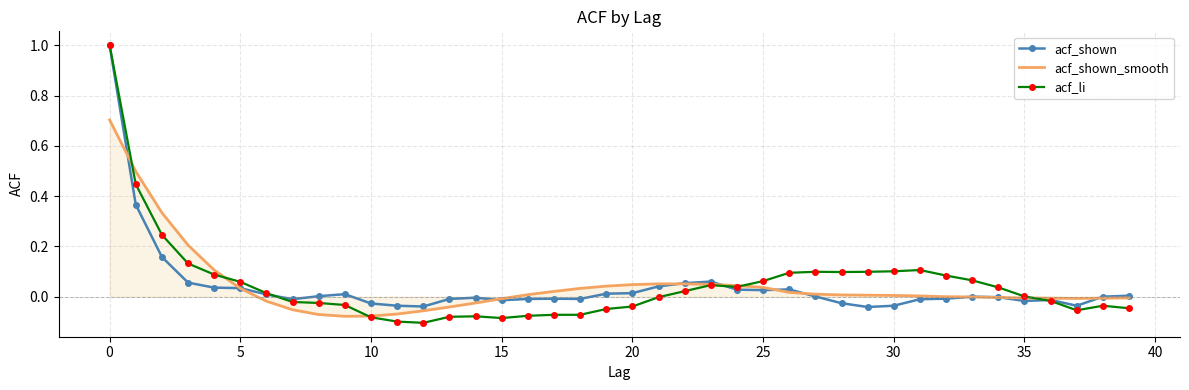

What is the highest value of the acf_shown_smooth series?

0.7